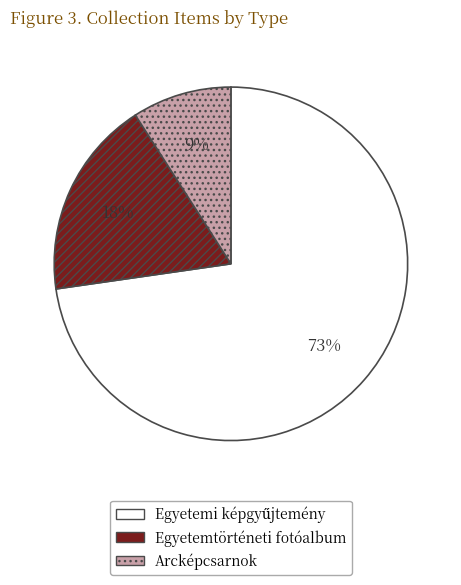

Is there any slice that represents more than half of the pie?

Yes